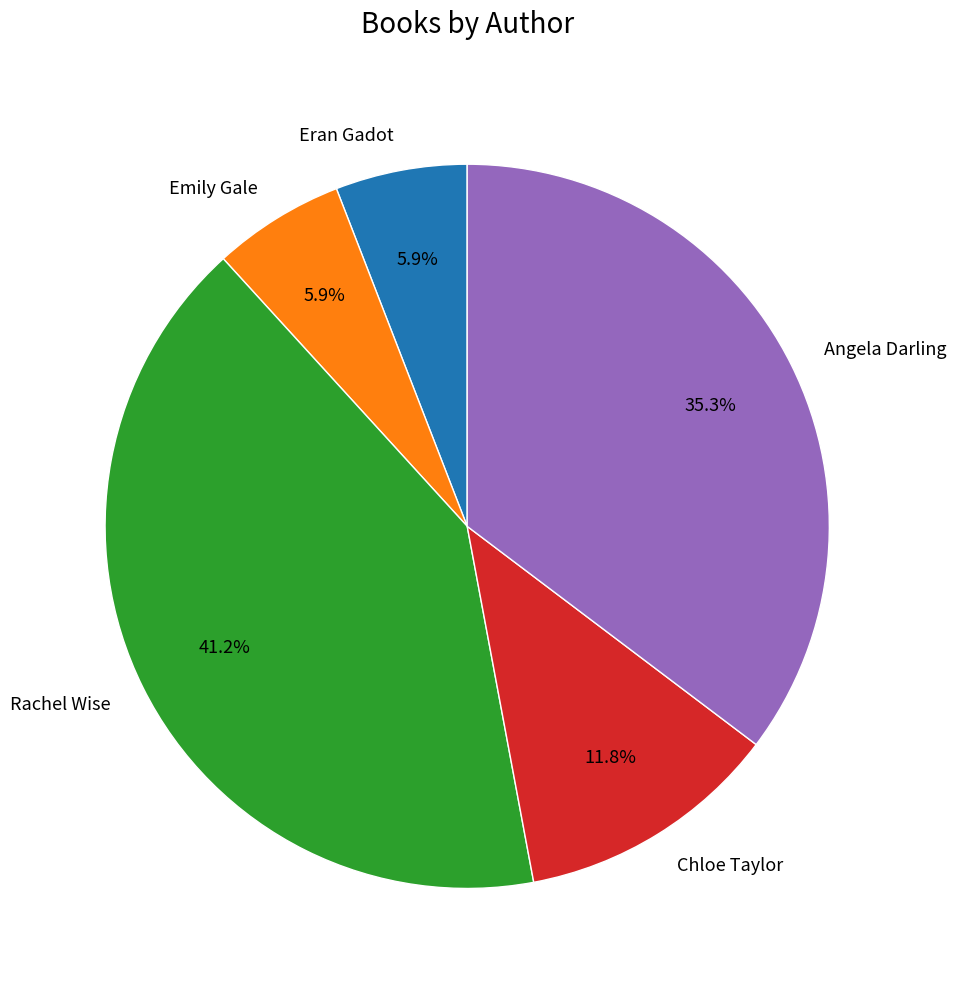

Do Chloe Taylor and Angela Darling together represent more than half of the pie?

No